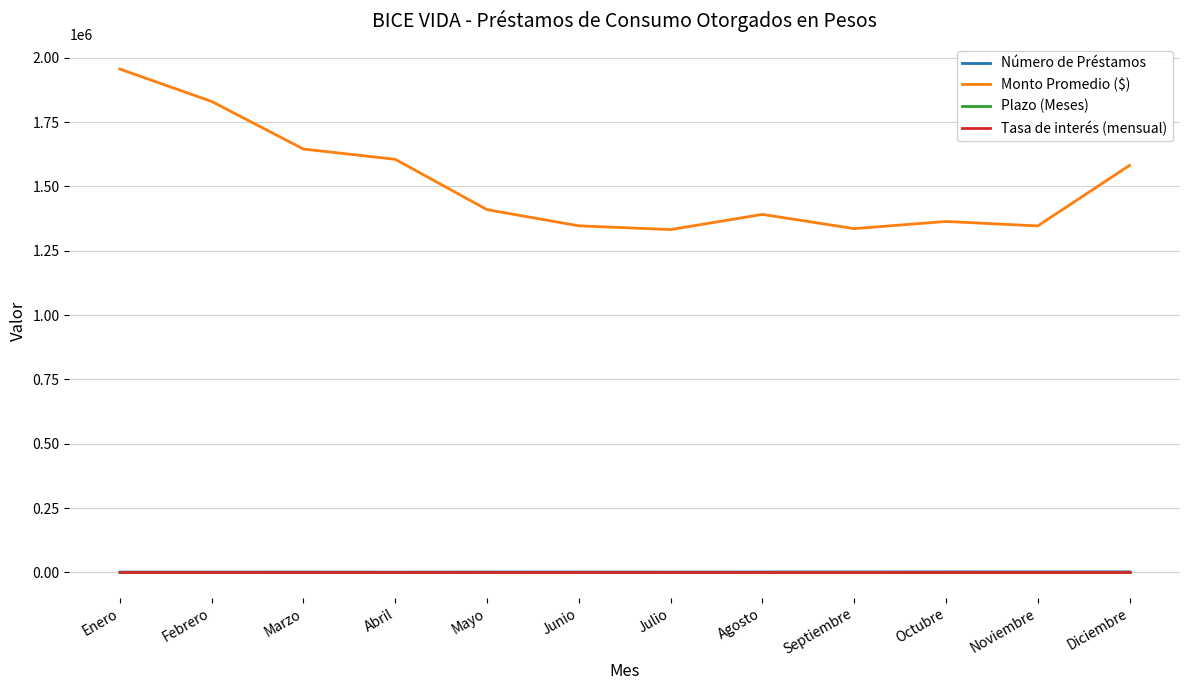

What is the greatest value displayed?

1956228.2